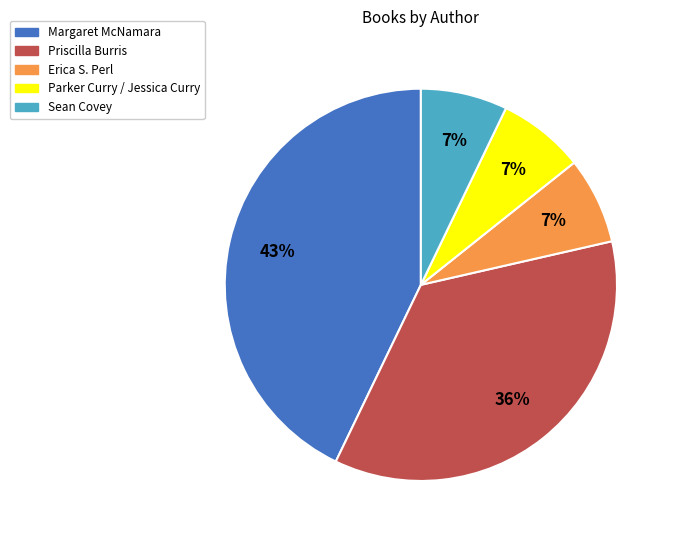

True or false: Margaret McNamara accounts for 43% of the total.

True